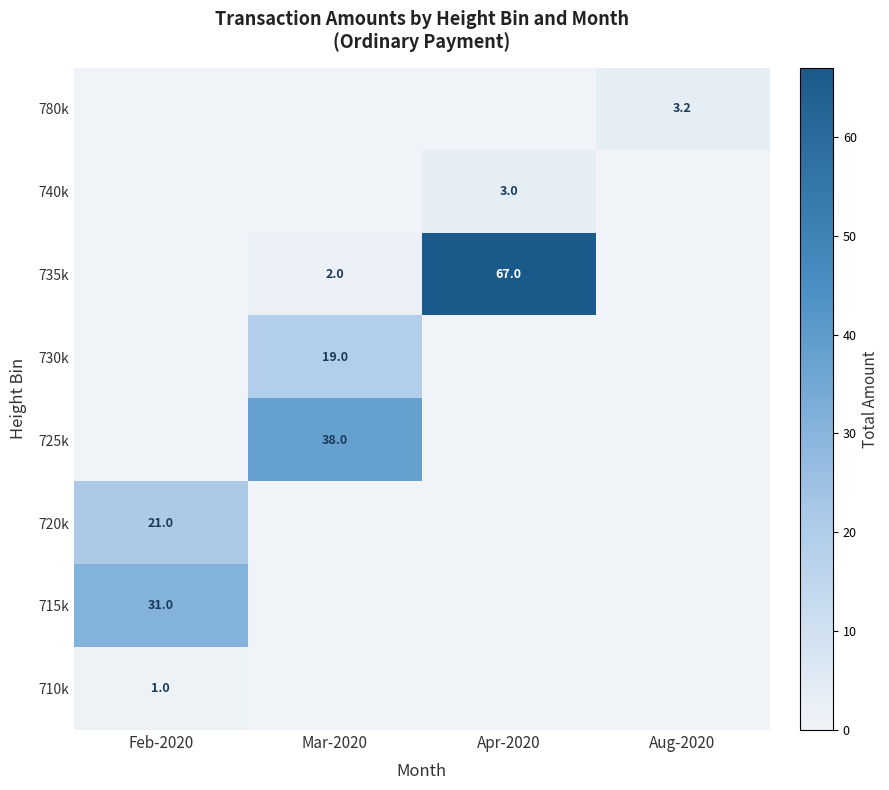

Is it true that 735k equals 2.0 at Mar-2020?

True